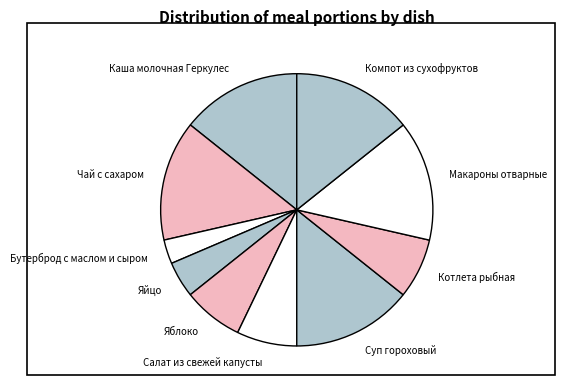

Count the number of slices in the pie.

10